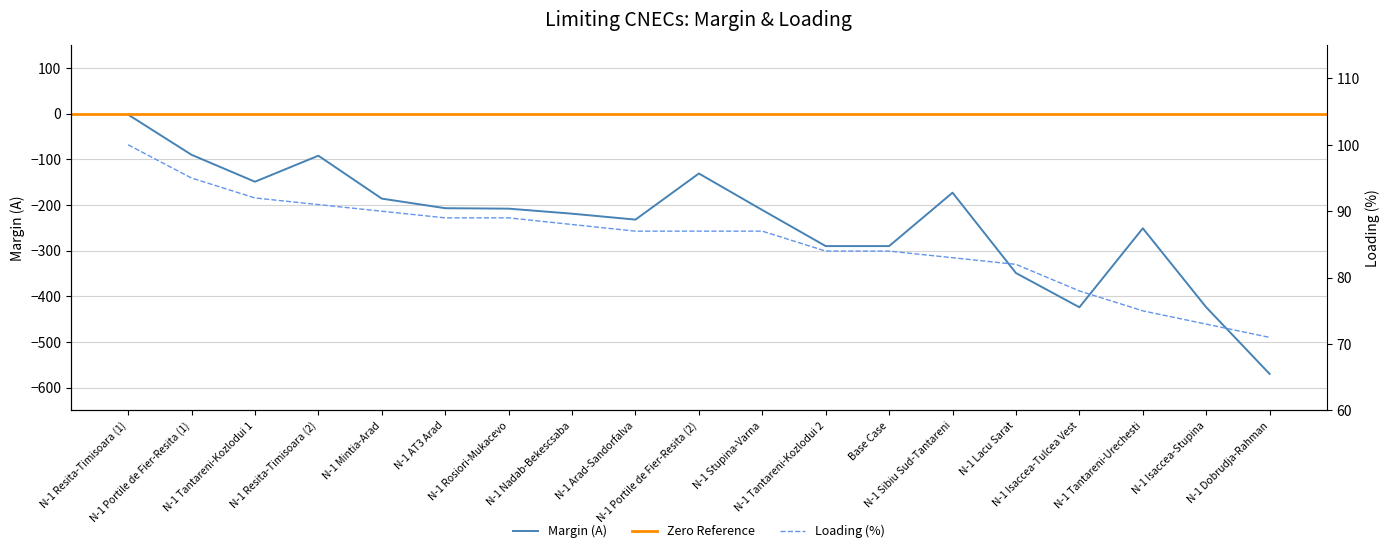

What is the approximate value of Margin (A) at N-1 Mintia-Arad?

-186